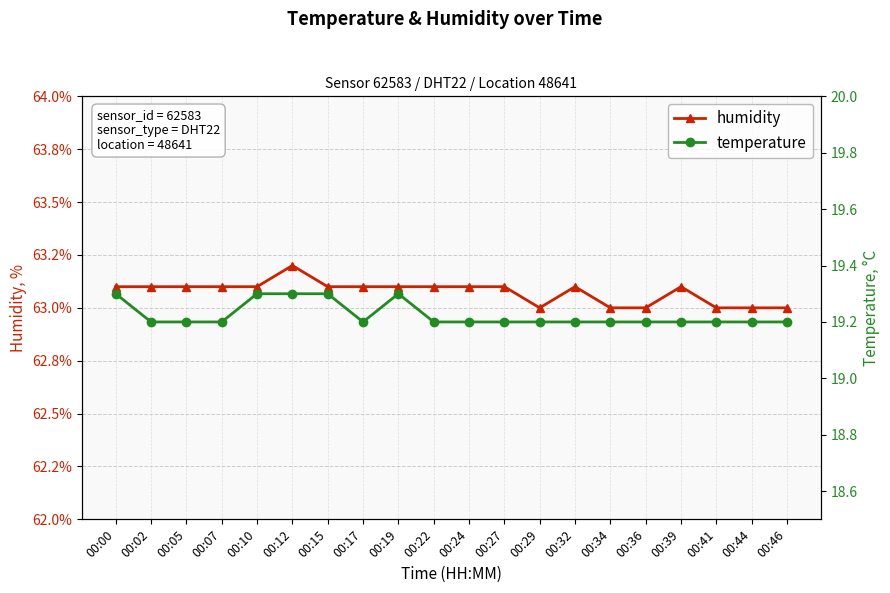

Count the number of categories in the chart.

20